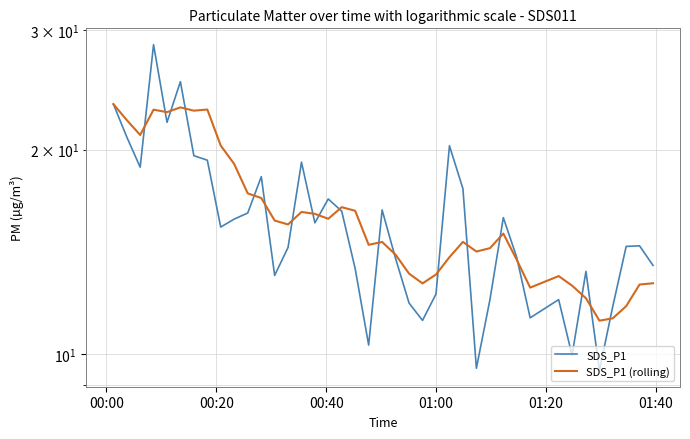

The value of SDS_P1 (rolling) at 31 is 2.8. True or false?

False